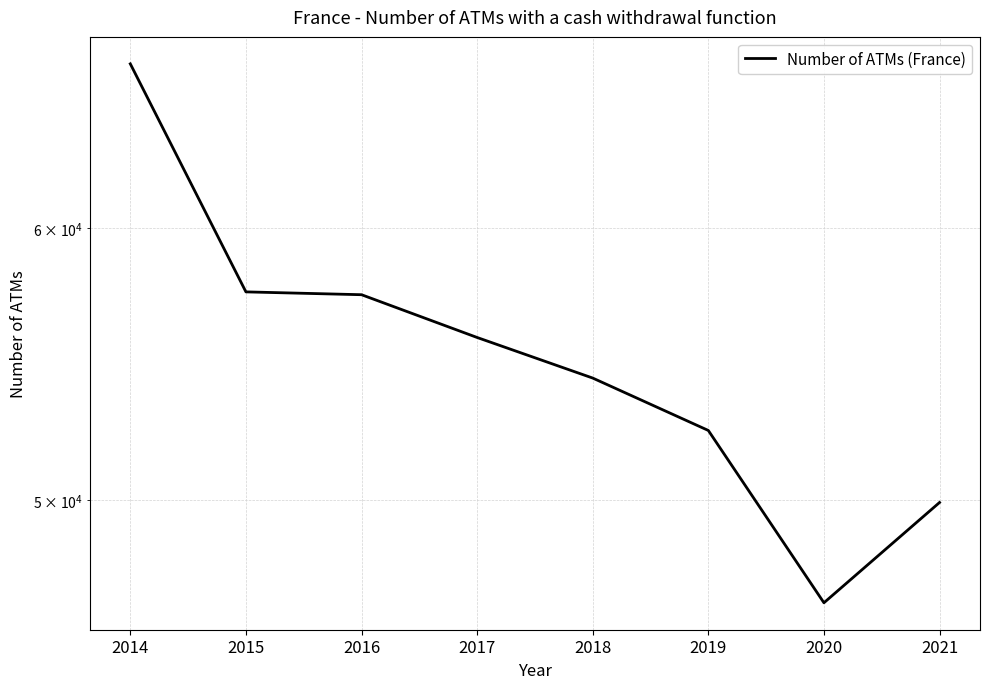

Is this an area chart (filled region under the line)?

No